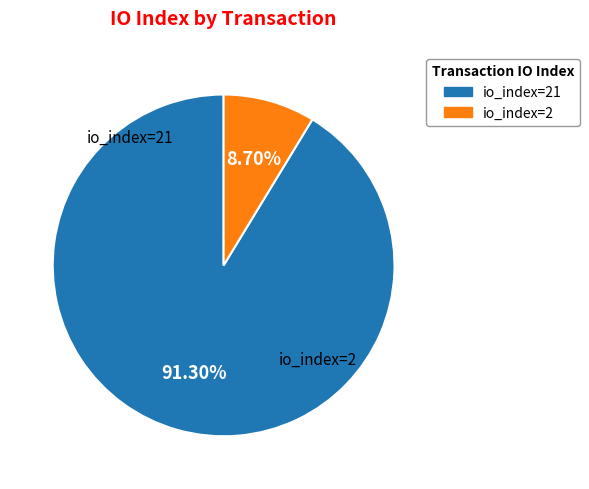

Approximately how many times larger is the value at io_index=21 compared to io_index=2?

10.5